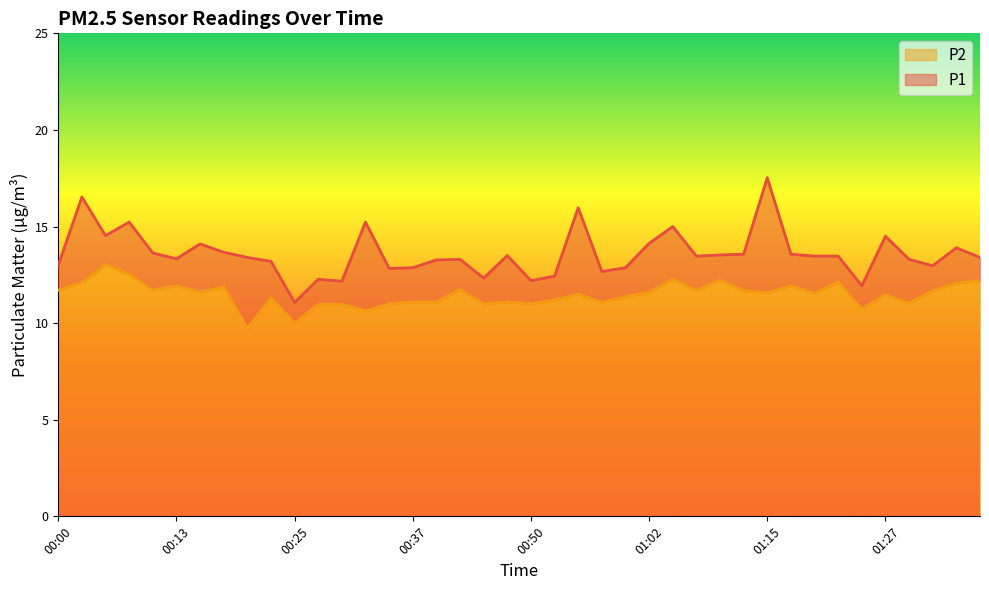

Is the value of P2 at 00:35 greater than the value of P1 at 00:50?

No